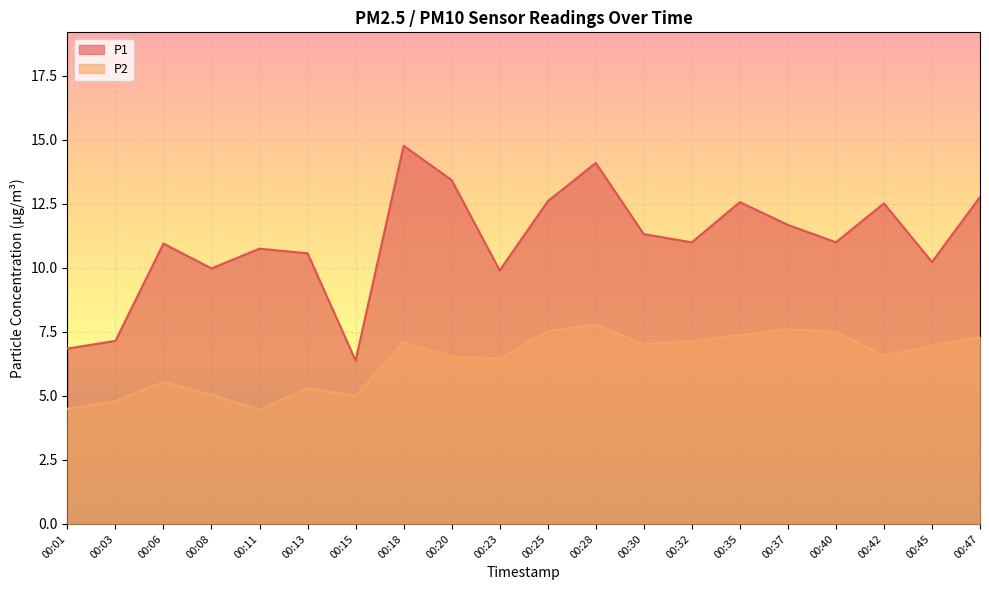

Is it true that P1 equals 3.5 at 00:23?

False